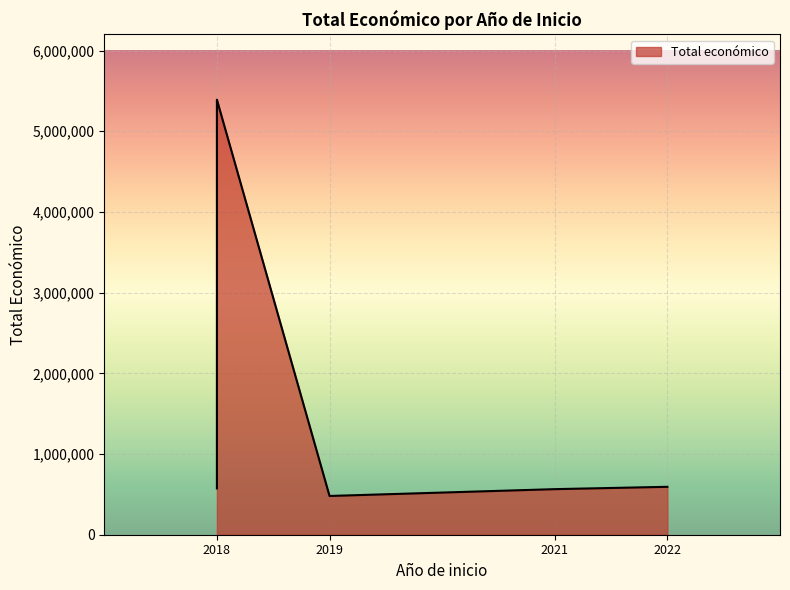

What is the sum of the values at 2018 and 2018?

5964598